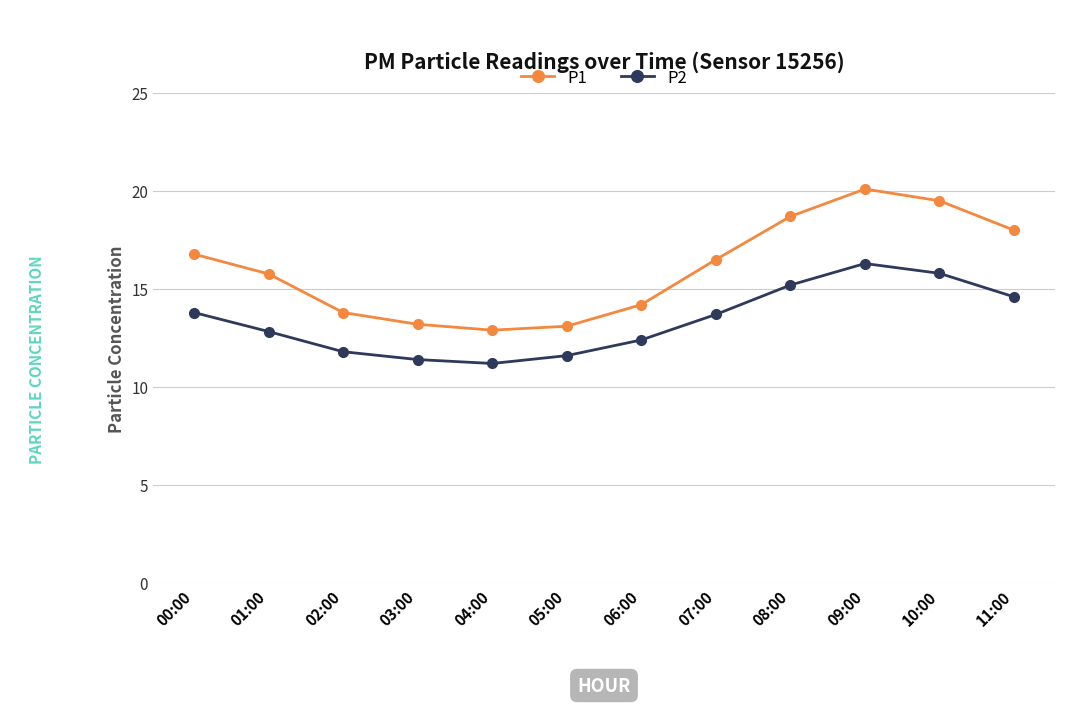

Rank the series by their maximum value, from lowest to highest.

P2, P1